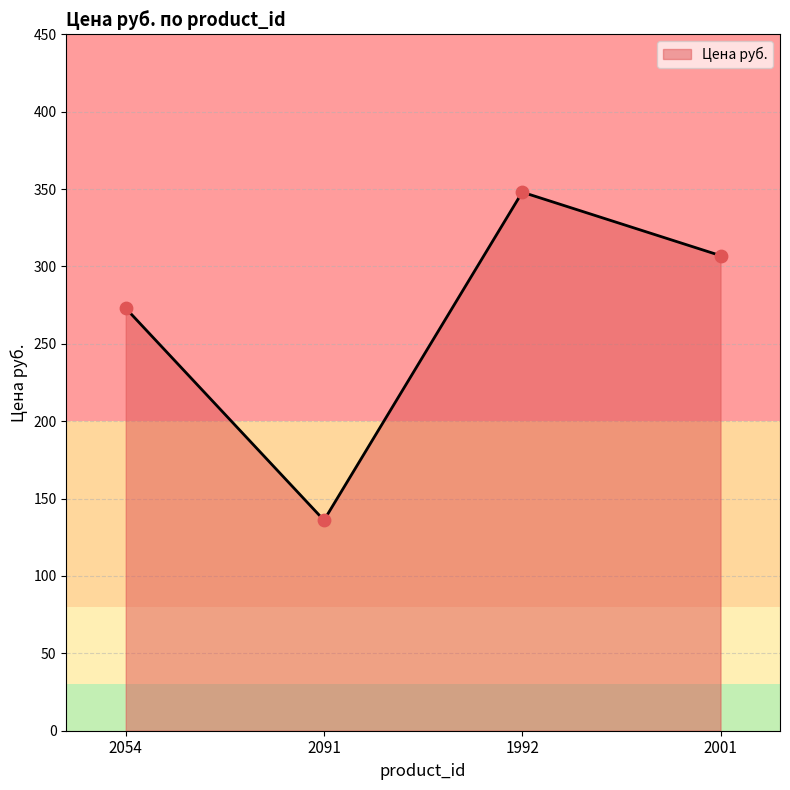

What is the change in value from 2054 to 2091?

-137